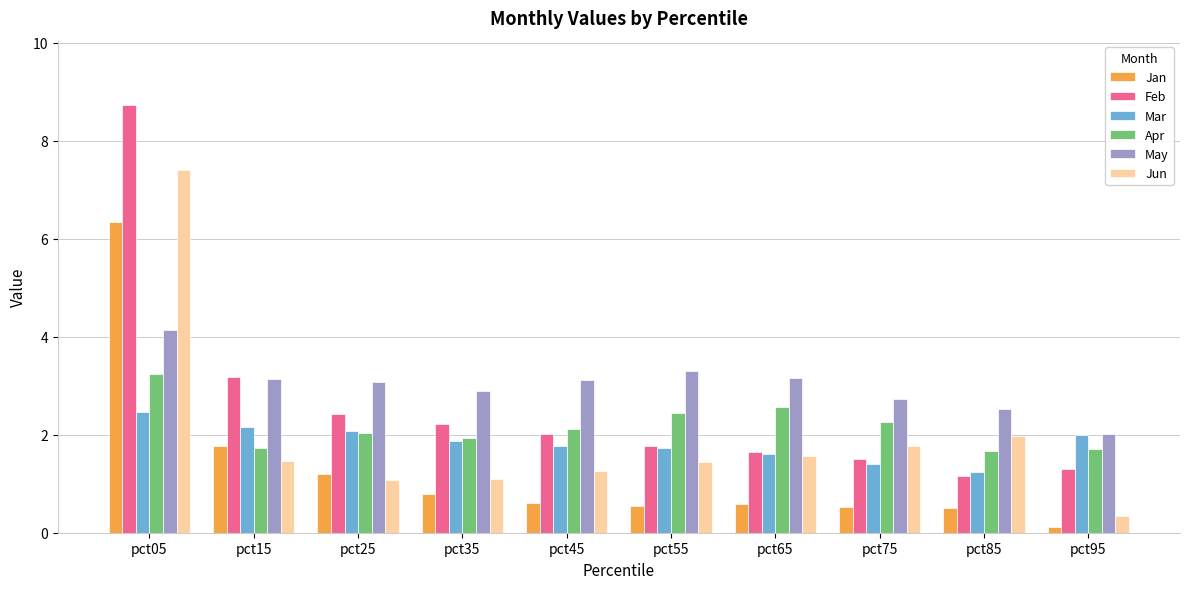

Where is Feb nearest to the value 4?

pct15